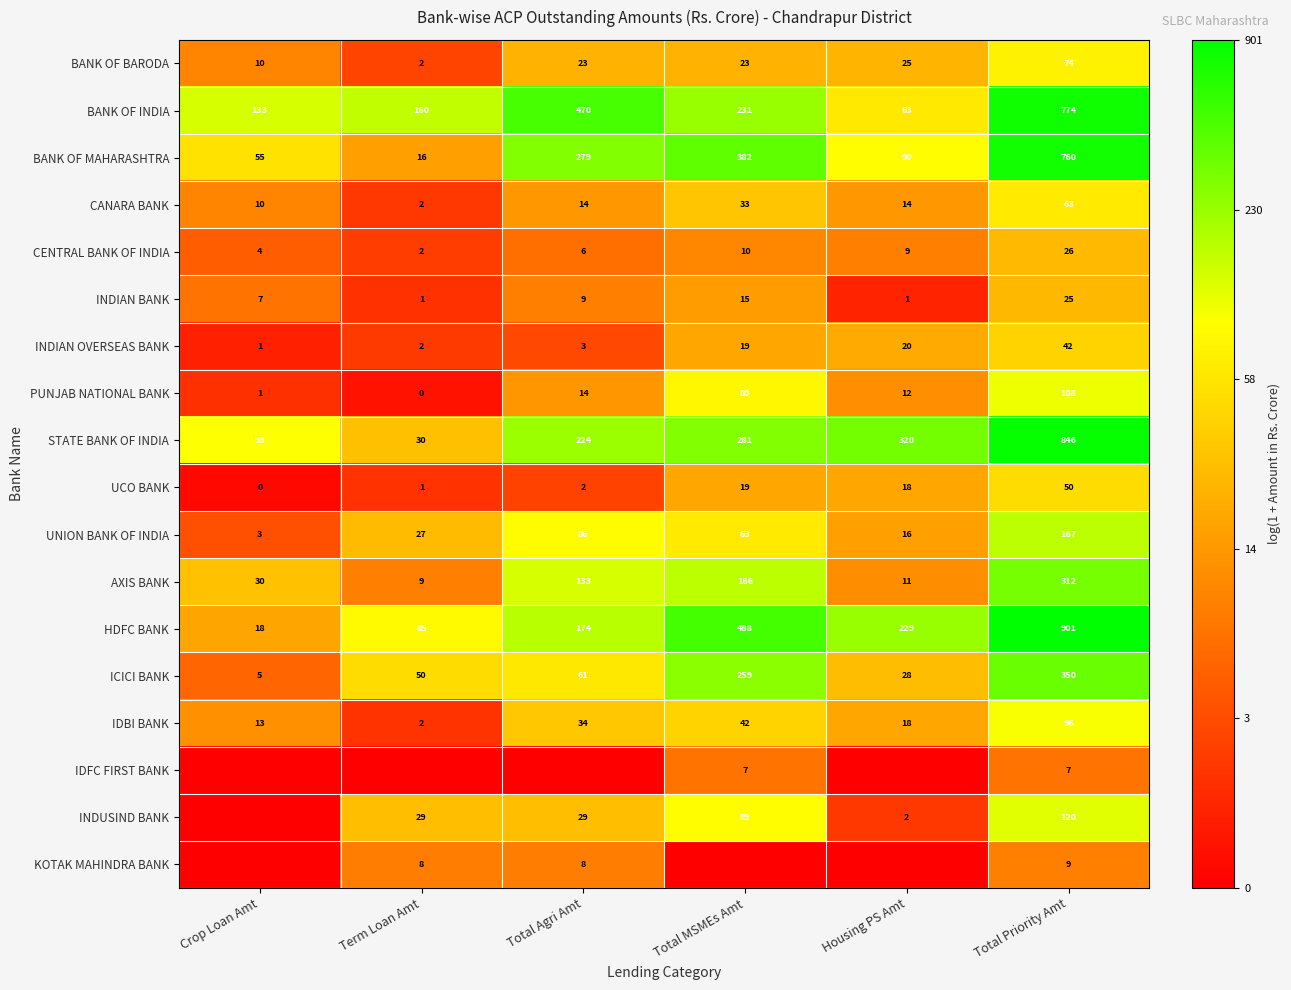

What is the sum of all UCO BANK values?

90